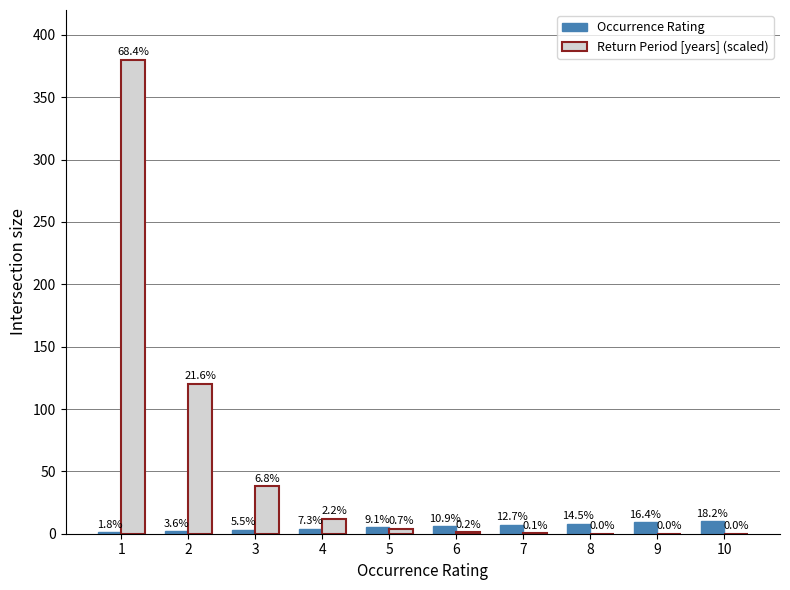

Are the bars grouped side by side (vs. stacked)?

Yes